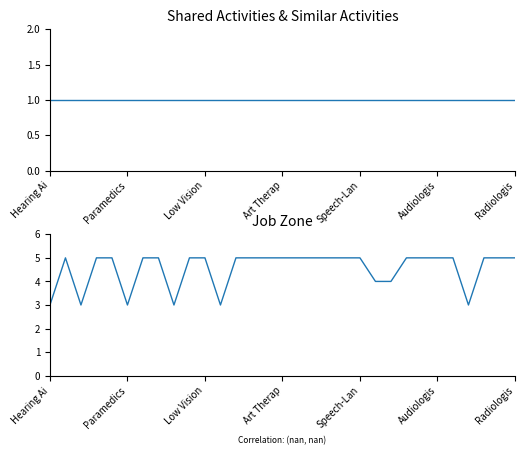

At which label does Shared Activities reach its minimum?

Hearing Ai